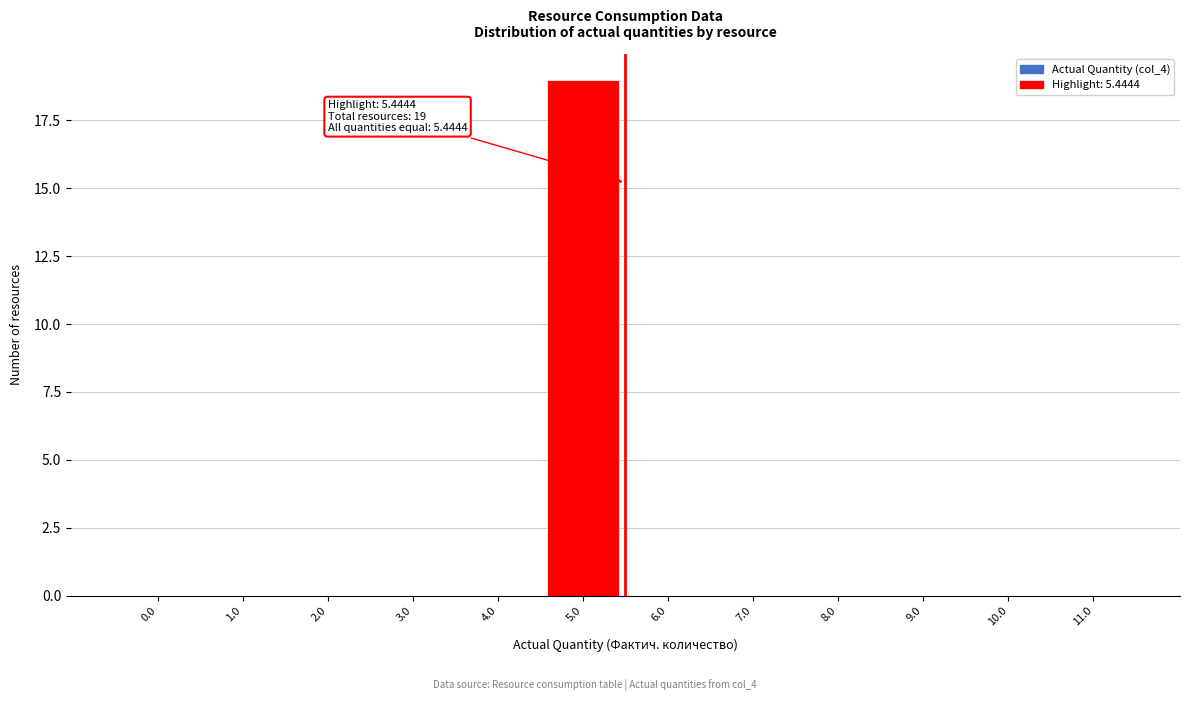

Reading left to right, extract all data points from this chart.

0.0=0	1.0=0	2.0=0	3.0=0	4.0=0	5.0=19	6.0=0	7.0=0	8.0=0	9.0=0	10.0=0	11.0=0